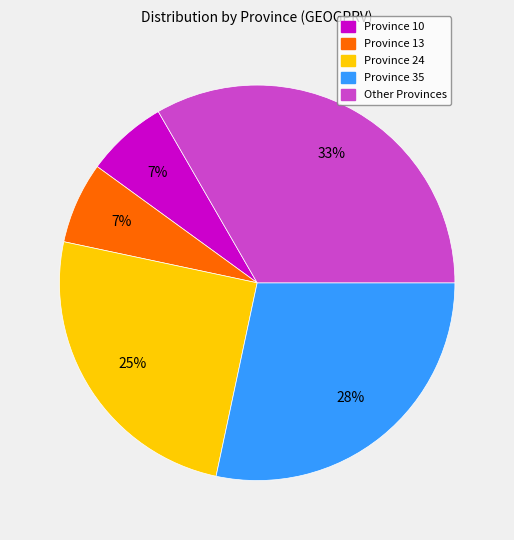

To the nearest percent, what is the average slice percentage?

20%